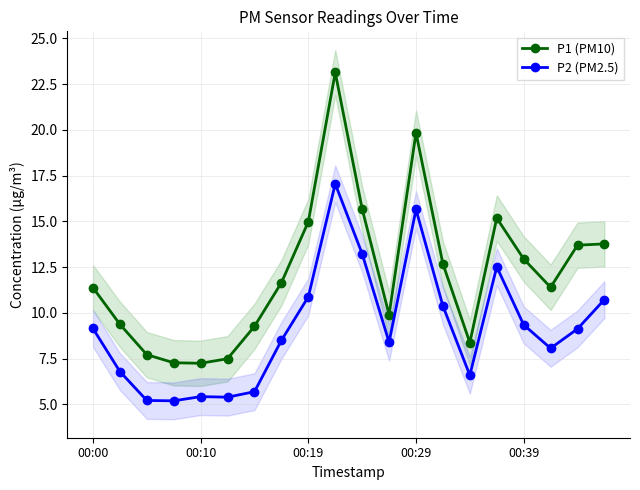

What is the difference between the maximum and minimum values in the P1 (PM10) series?

15.9